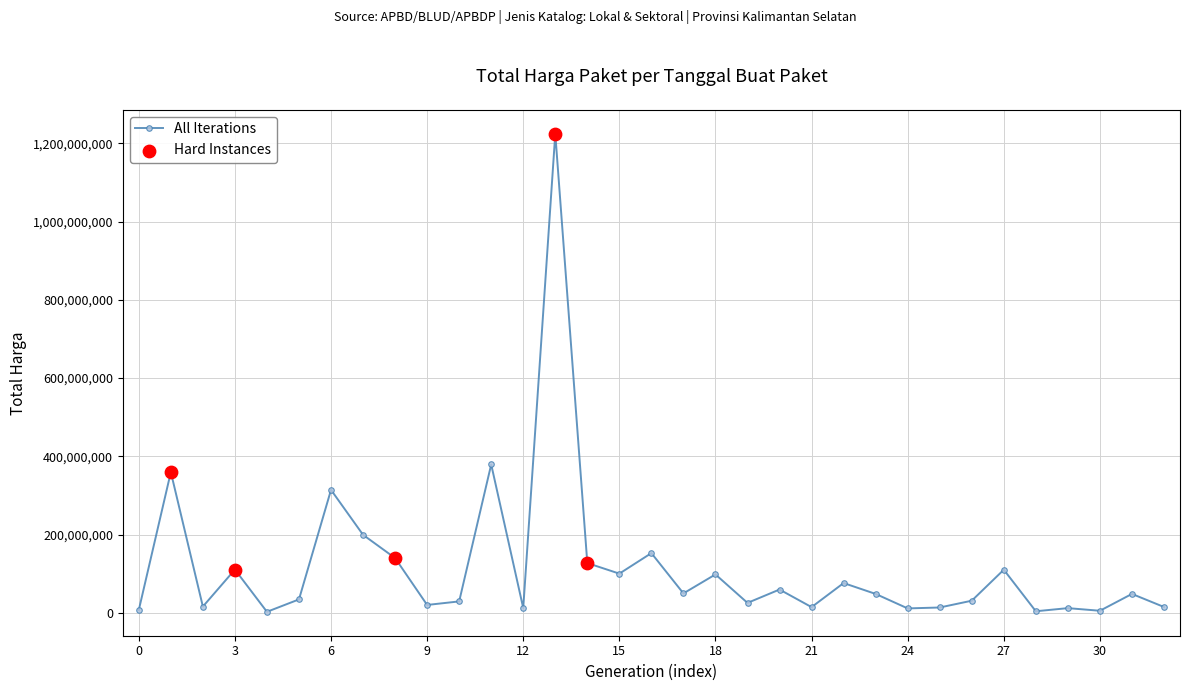

What is the sum of all values?

3845910225